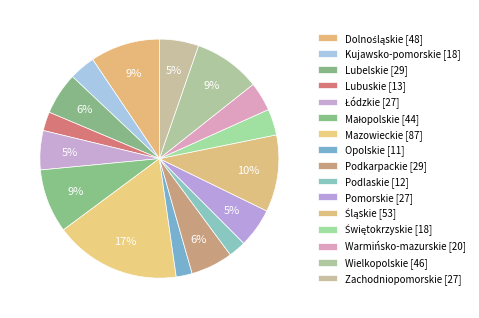

How many slices are in this pie chart?

16